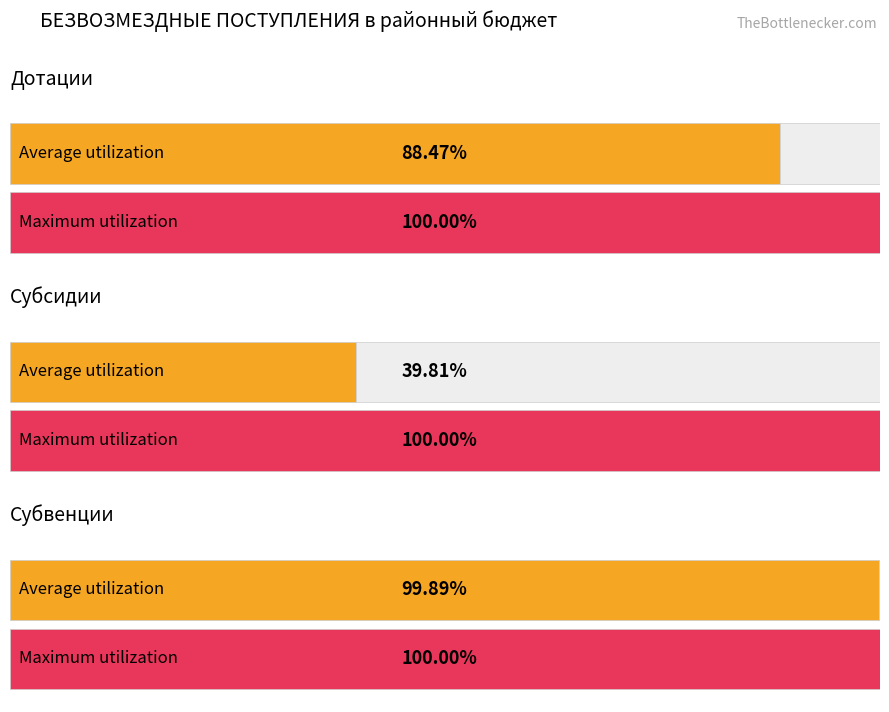

List the series in order of their peak value, highest first.

Субвенции, Дотации, Субсидии